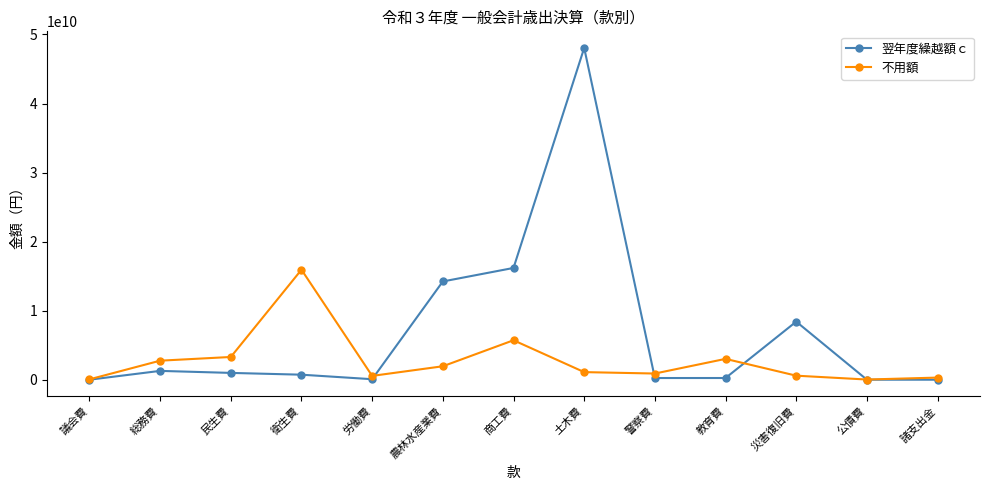

Which series has the widest spread of values?

翌年度繰越額ｃ